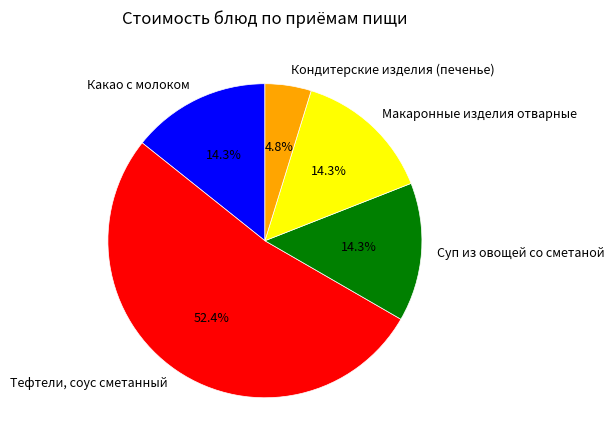

Between Кондитерские изделия (печенье) and Тефтели, соус сметанный, which is larger?

Тефтели, соус сметанный